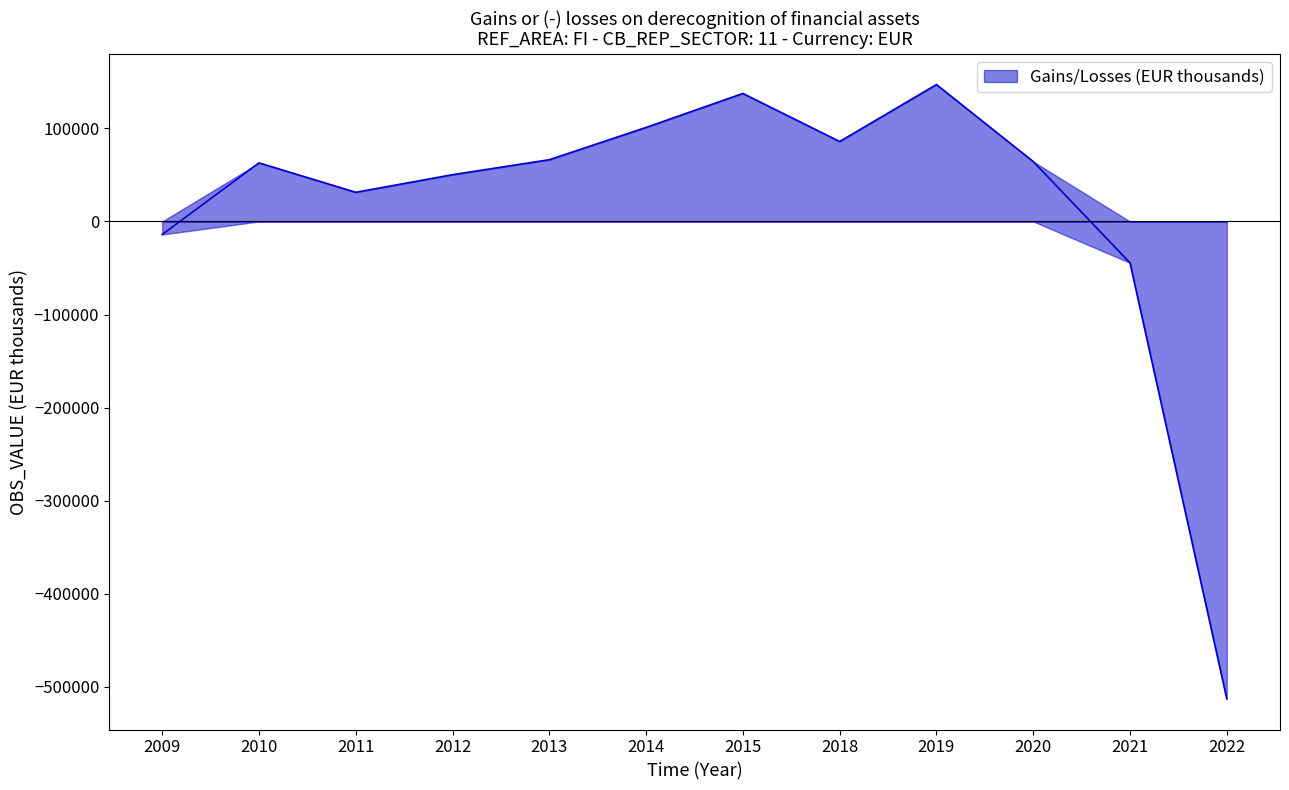

Rank the categories by value from lowest to highest.

2022, 2021, 2009, 2011, 2012, 2010, 2020, 2013, 2018, 2014, 2015, 2019